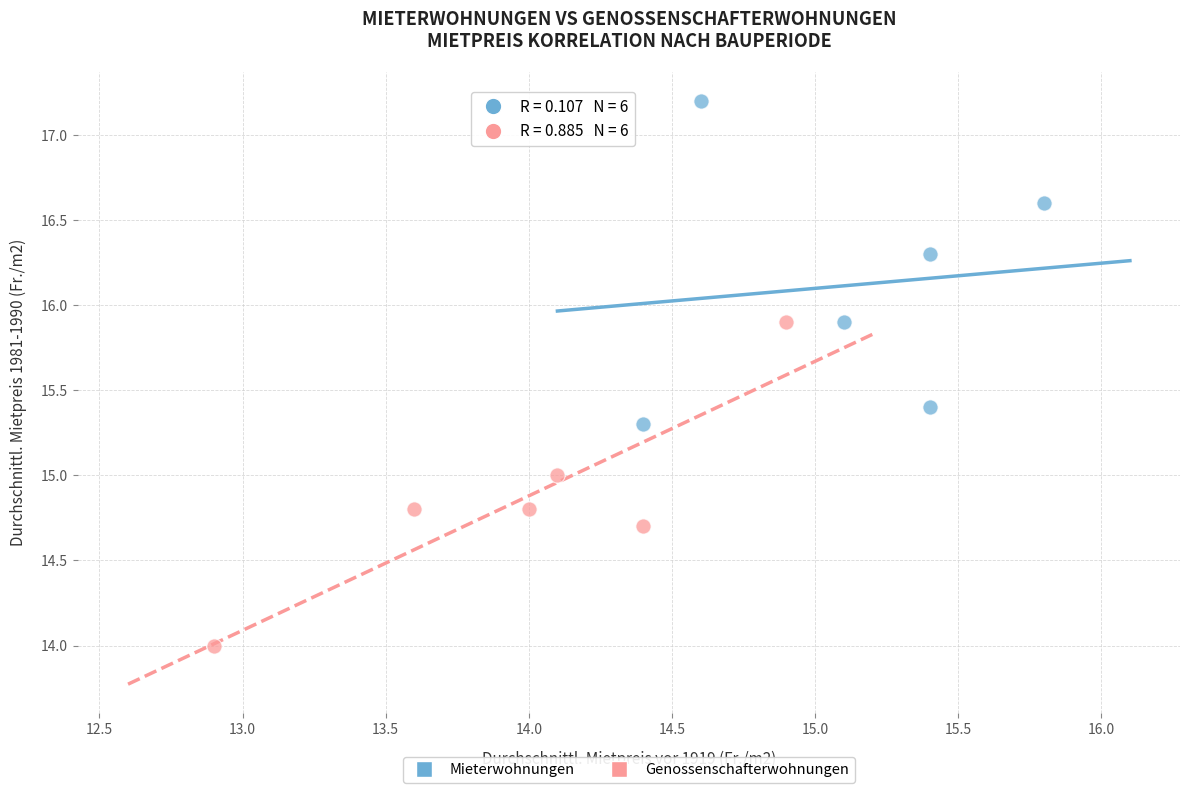

Which series reaches the maximum Y coordinate?

Mieterwohnungen